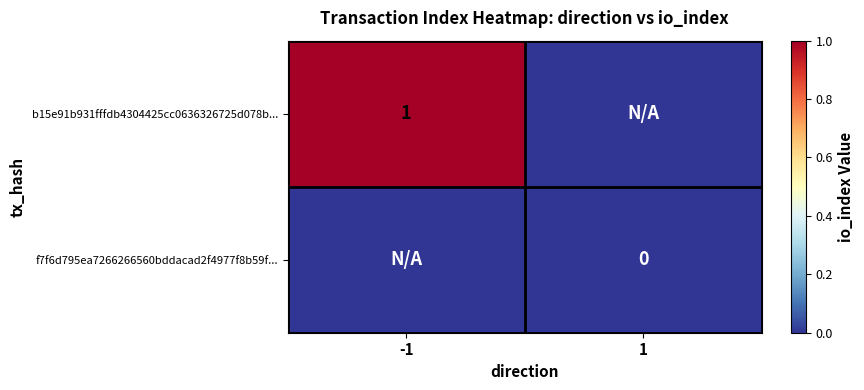

True or false: b15e91b931fffdb4304425cc0636326725d078b... has a value of 1 at -1.

True